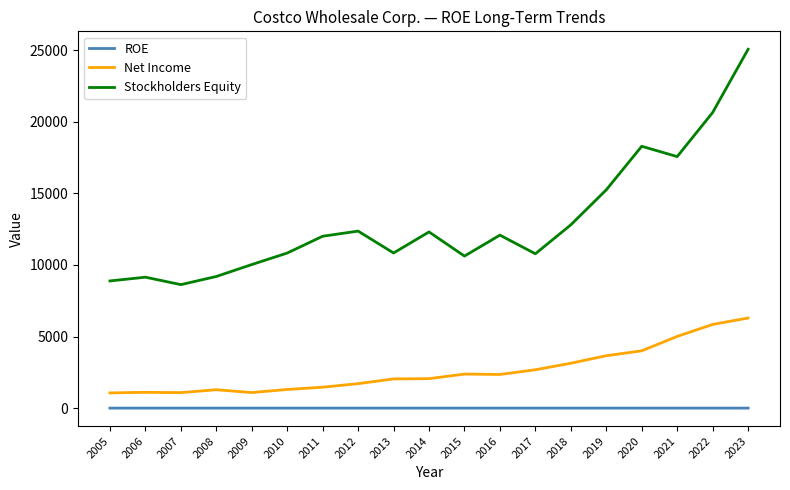

What is the sum of the Net Income values at 2019 and 2006?

4762.0